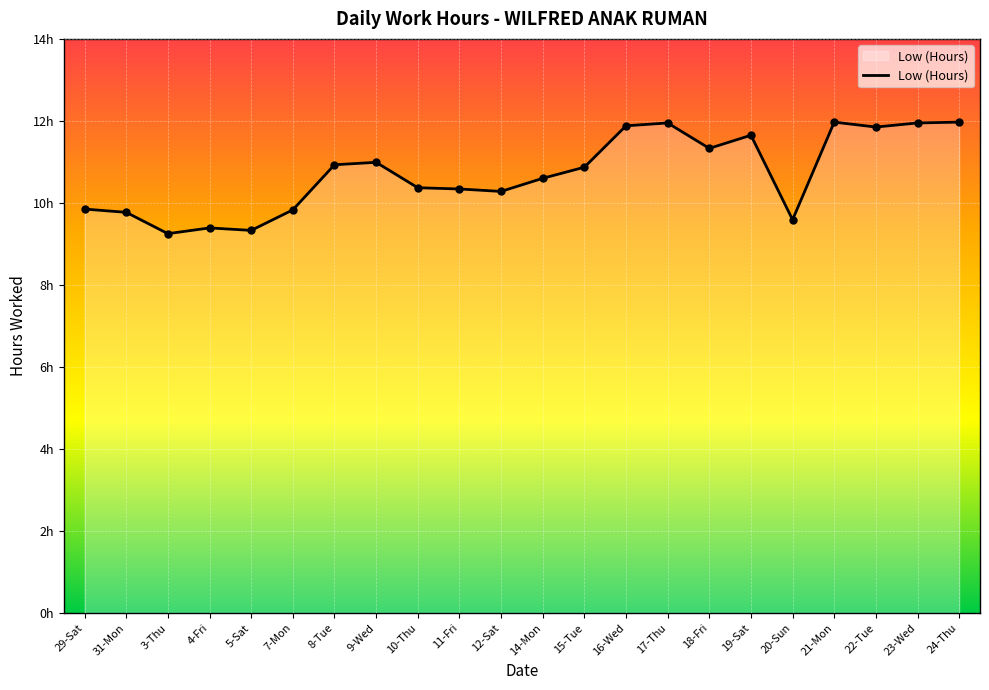

Which has a higher value, 5-Sat or 18-Fri?

18-Fri